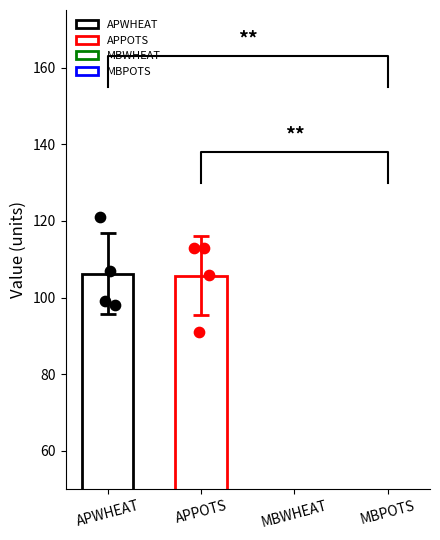

Which series has the largest total across all categories?

APWHEAT